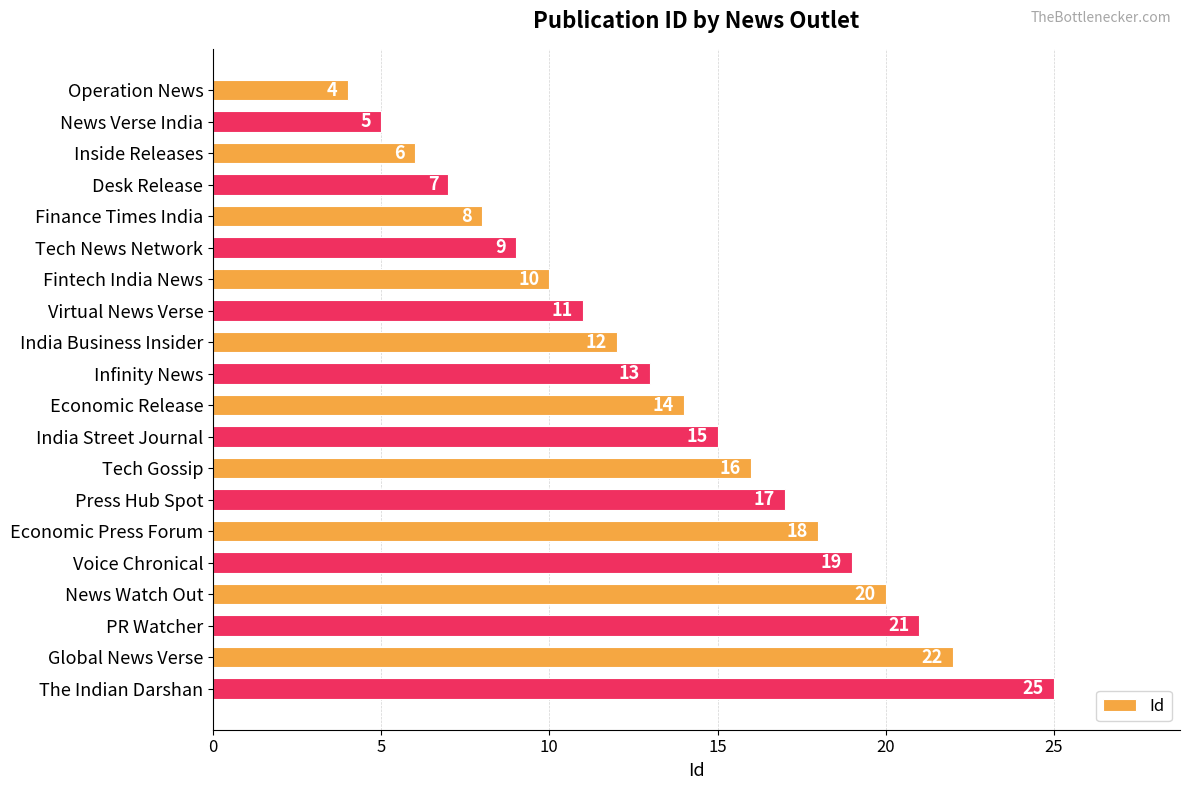

At which category does the chart reach its peak across all series?

The Indian Darshan